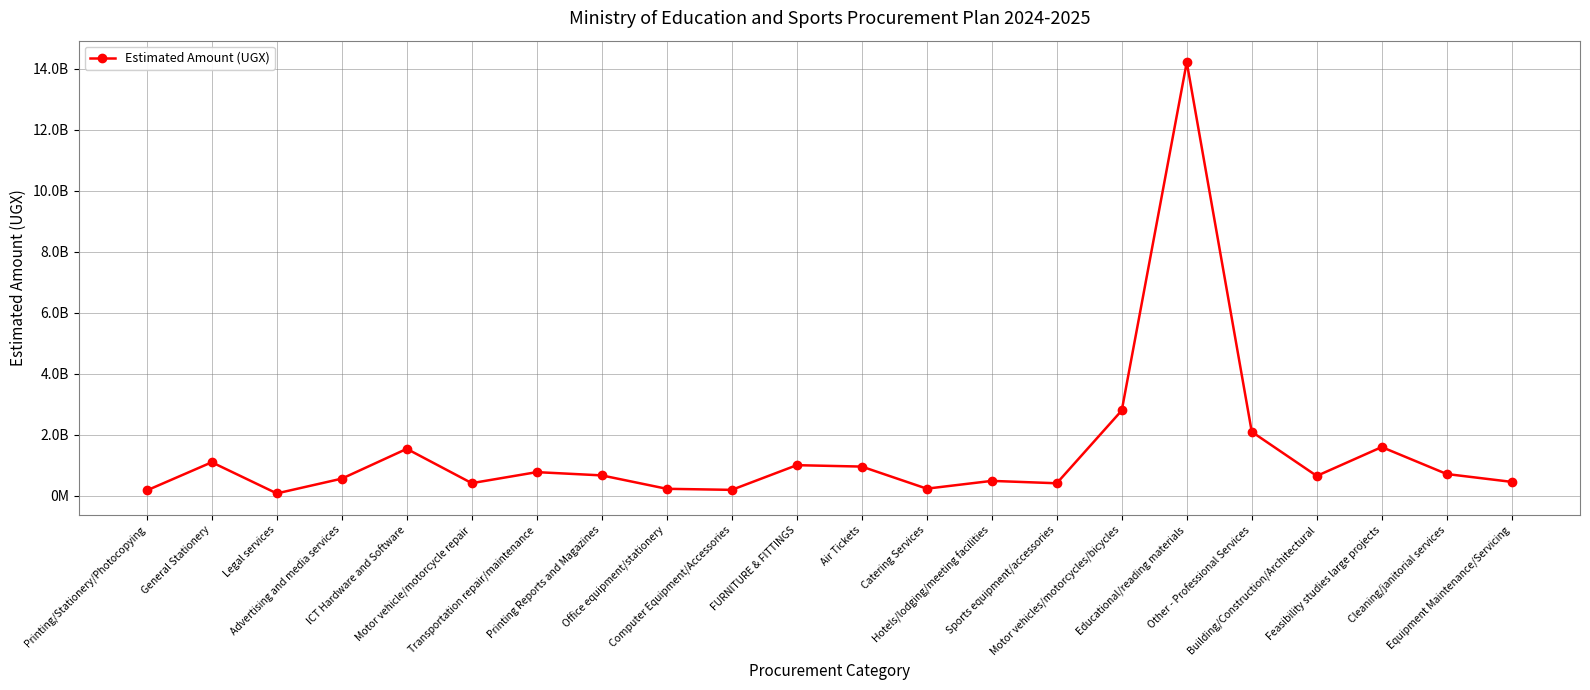

List the labels in order of value, largest first.

Educational/reading materials, Motor vehicles/motorcycles/bicycles, Other - Professional Services, Feasibility studies large projects, ICT Hardware and Software, General Stationery, FURNITURE & FITTINGS, Air Tickets, Transportation repair/maintenance, Cleaning/janitorial services, Printing Reports and Magazines, Building/Construction/Architectural, Advertising and media services, Hotels/lodging/meeting facilities, Equipment Maintenance/Servicing, Motor vehicle/motorcycle repair, Sports equipment/accessories, Catering Services, Office equipment/stationery, Computer Equipment/Accessories, Printing/Stationery/Photocopying, Legal services